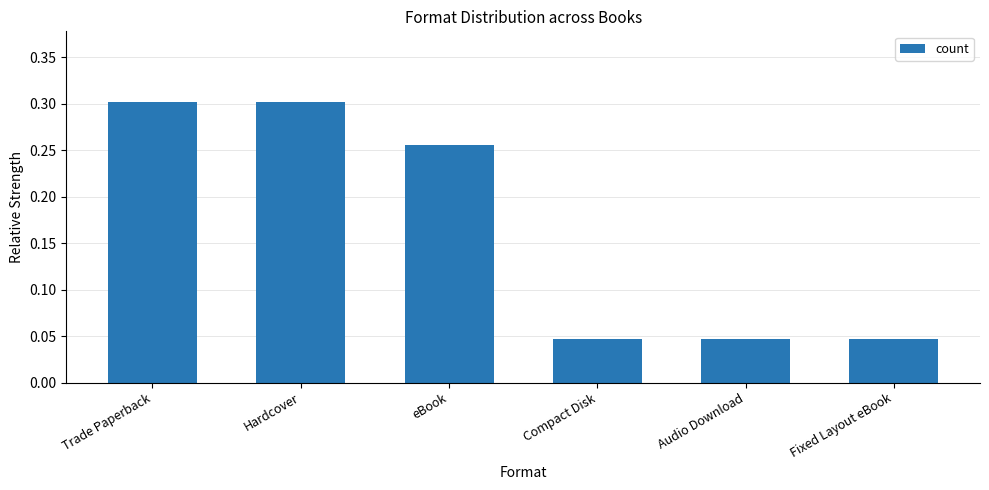

True or false: the data shows 0.1 at Audio Download.

False